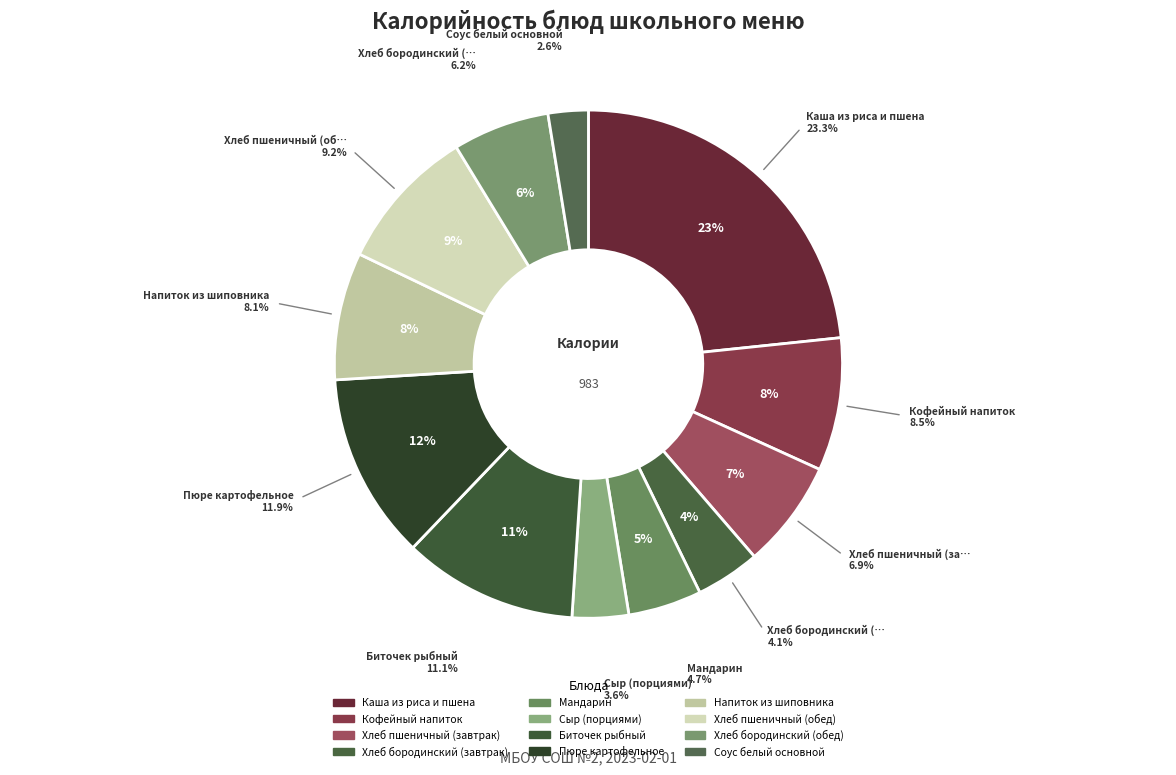

To the nearest percent, what is the average slice percentage?

8%